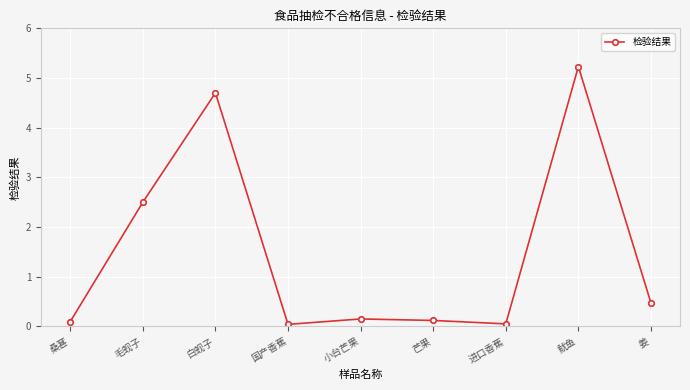

Where is the data nearest to the value 2?

毛蚬子